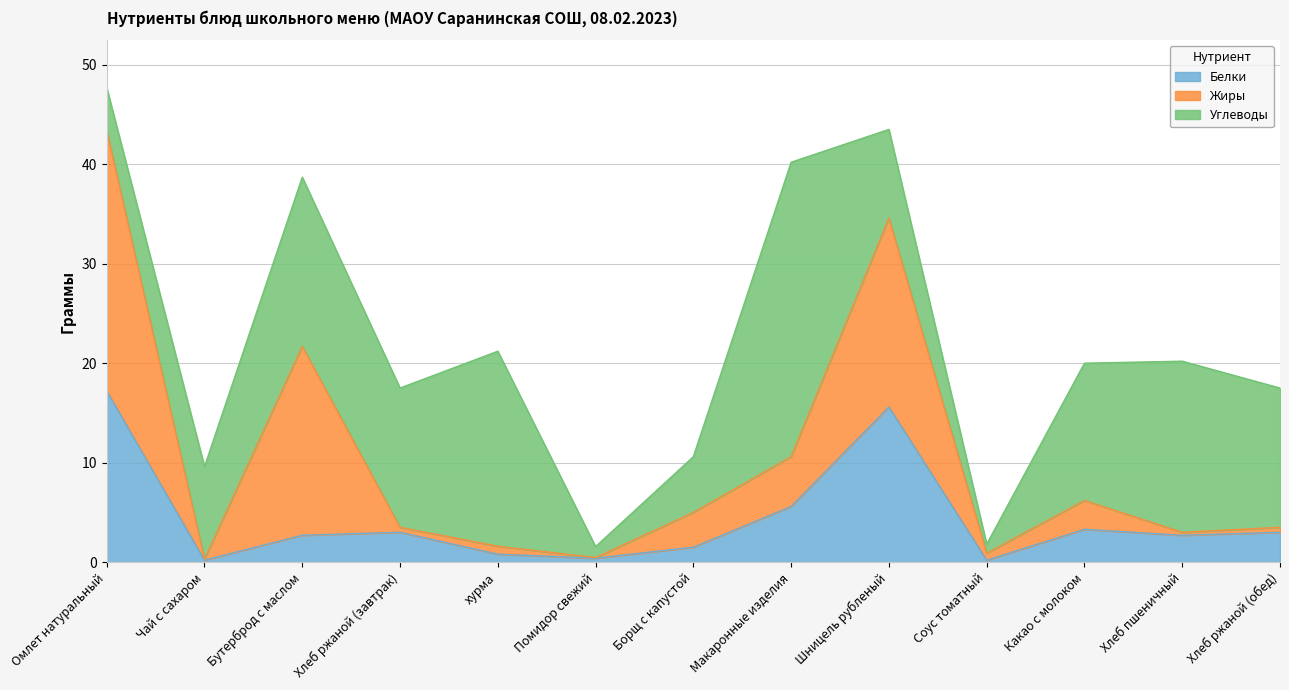

At which category does Жиры reach its first local valley?

Чай с сахаром